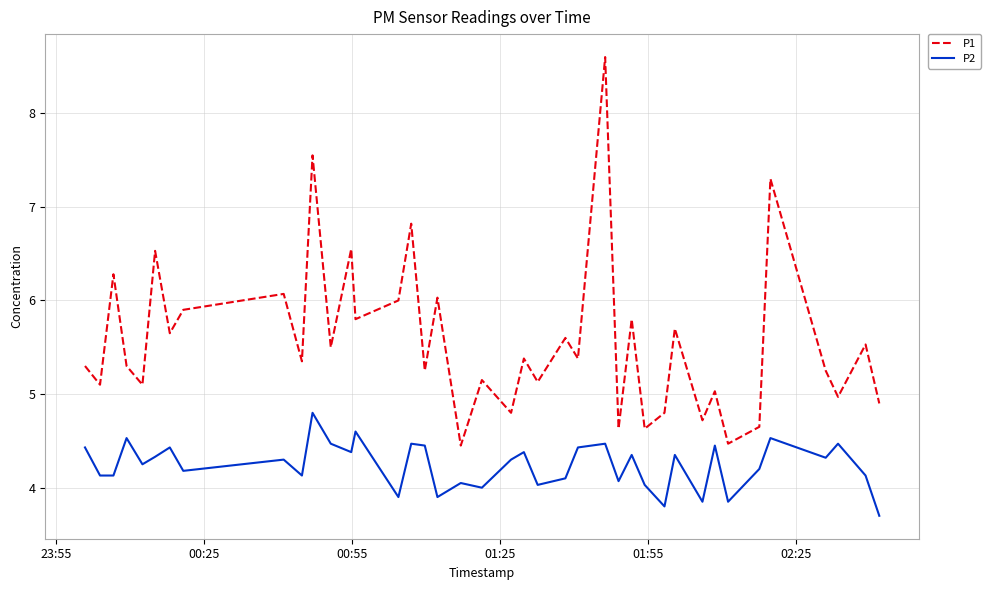

Does the chart display data point markers on the line(s)?

No